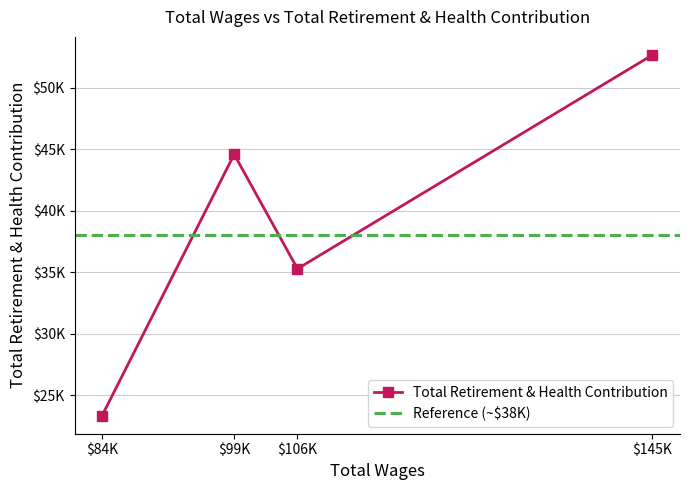

How many data points are less than 44593?

2